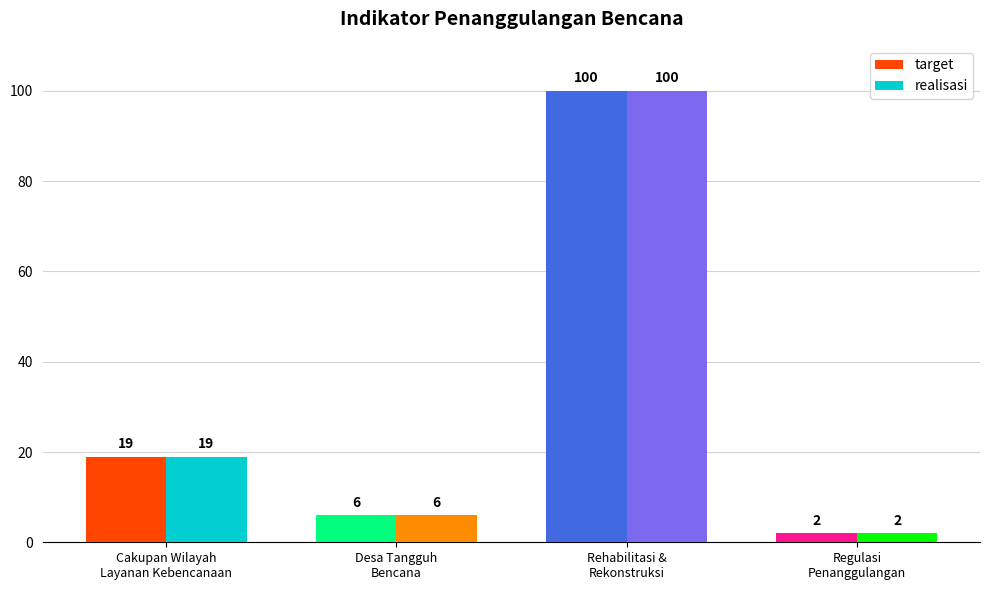

How many bars are there in each group?

2